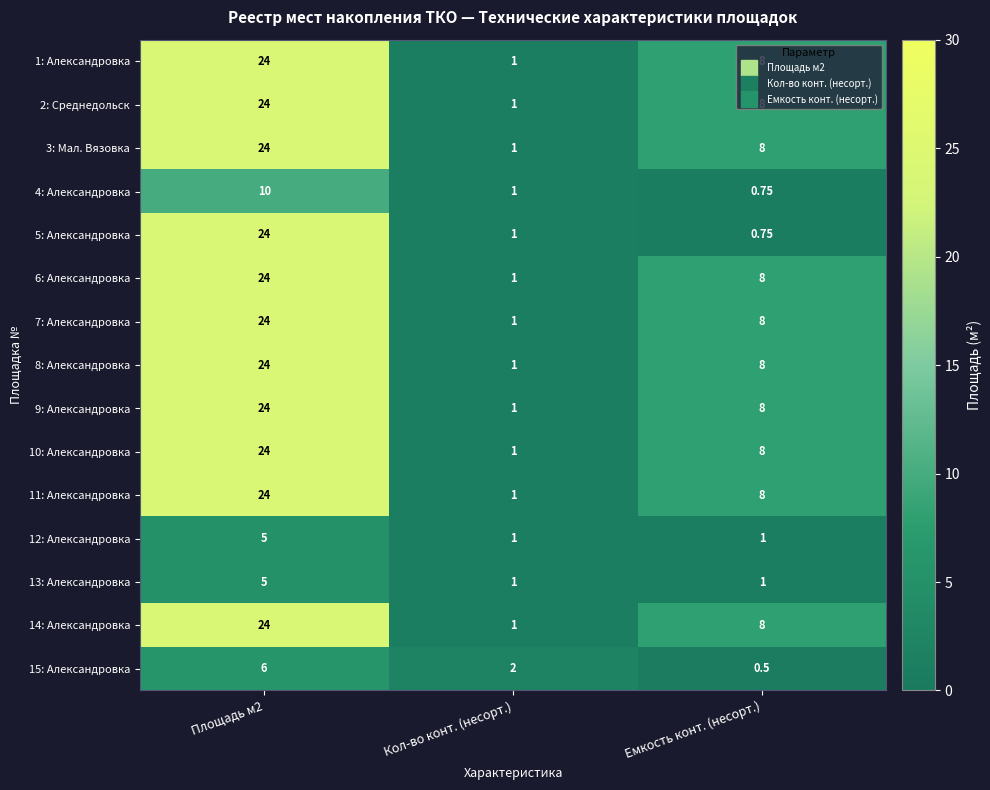

Where is 7: Александровка nearest to the value 12?

Емкость конт. (несорт.)